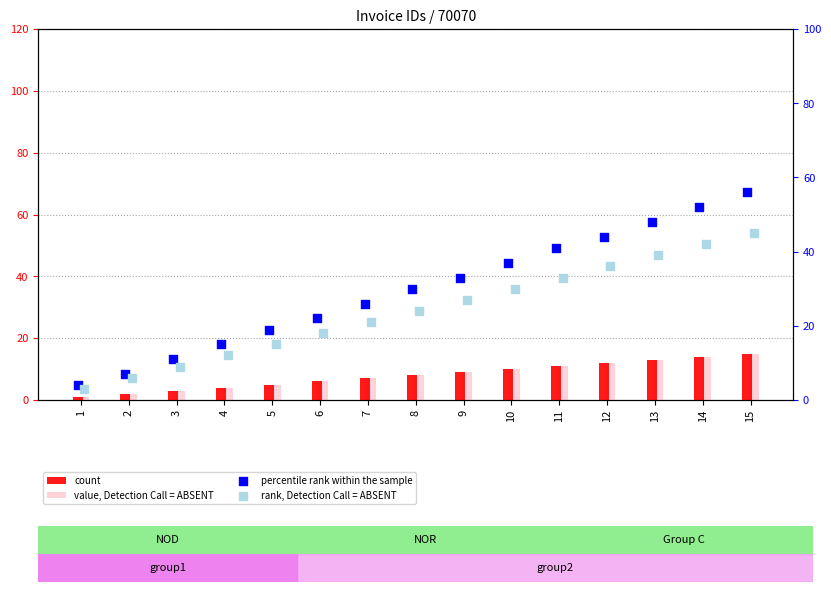

Is the value of count at 4 greater than the value of percentile rank within the sample at 10?

No